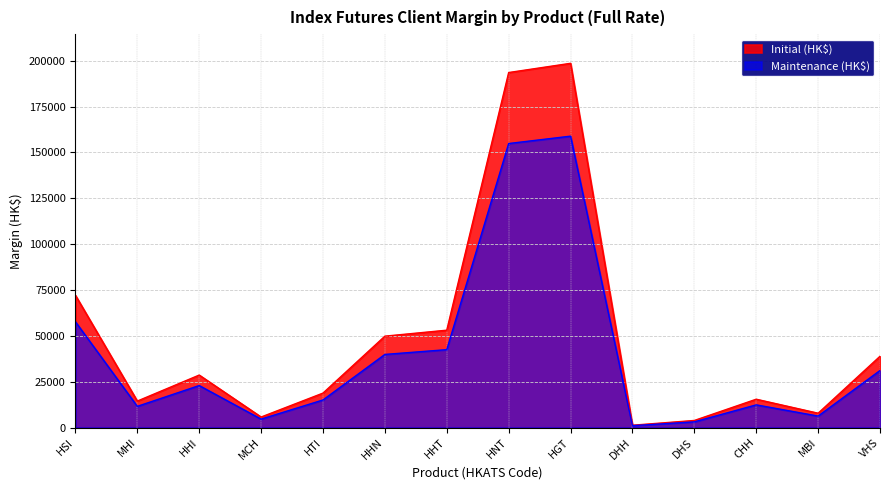

Does the chart display data point markers on the line(s)?

No